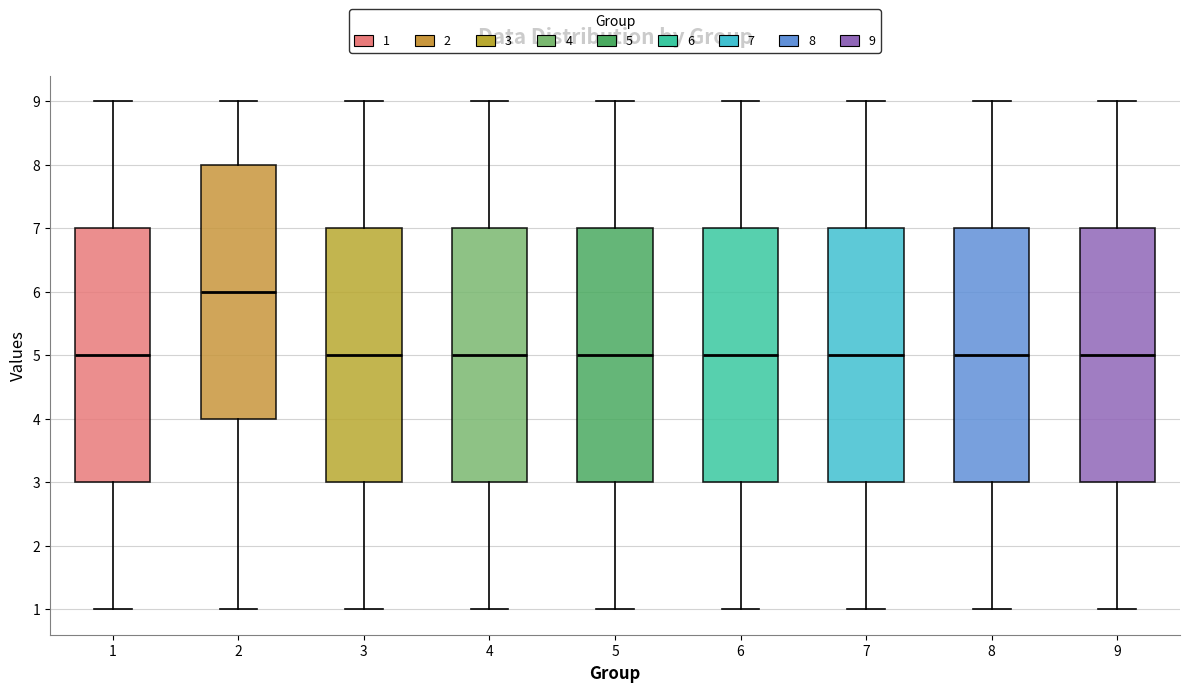

Reading left to right, read every box against the y-axis: the position of its median line, the range the box covers, and the ends of its whiskers. The values are not printed on the chart, so give them approximately, as read against the axis.

1: median 5, box 3 to 7, whiskers 1 to 9
2: median 6, box 4 to 8, whiskers 1 to 9
3: median 5, box 3 to 7, whiskers 1 to 9
4: median 5, box 3 to 7, whiskers 1 to 9
5: median 5, box 3 to 7, whiskers 1 to 9
6: median 5, box 3 to 7, whiskers 1 to 9
7: median 5, box 3 to 7, whiskers 1 to 9
8: median 5, box 3 to 7, whiskers 1 to 9
9: median 5, box 3 to 7, whiskers 1 to 9